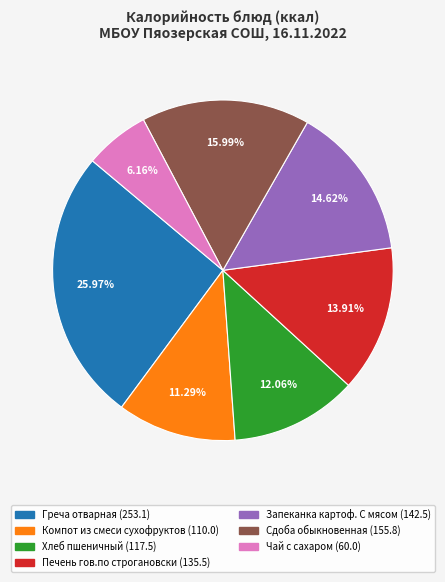

Does Печень гов.по строгановски account for over 50% of the chart?

No